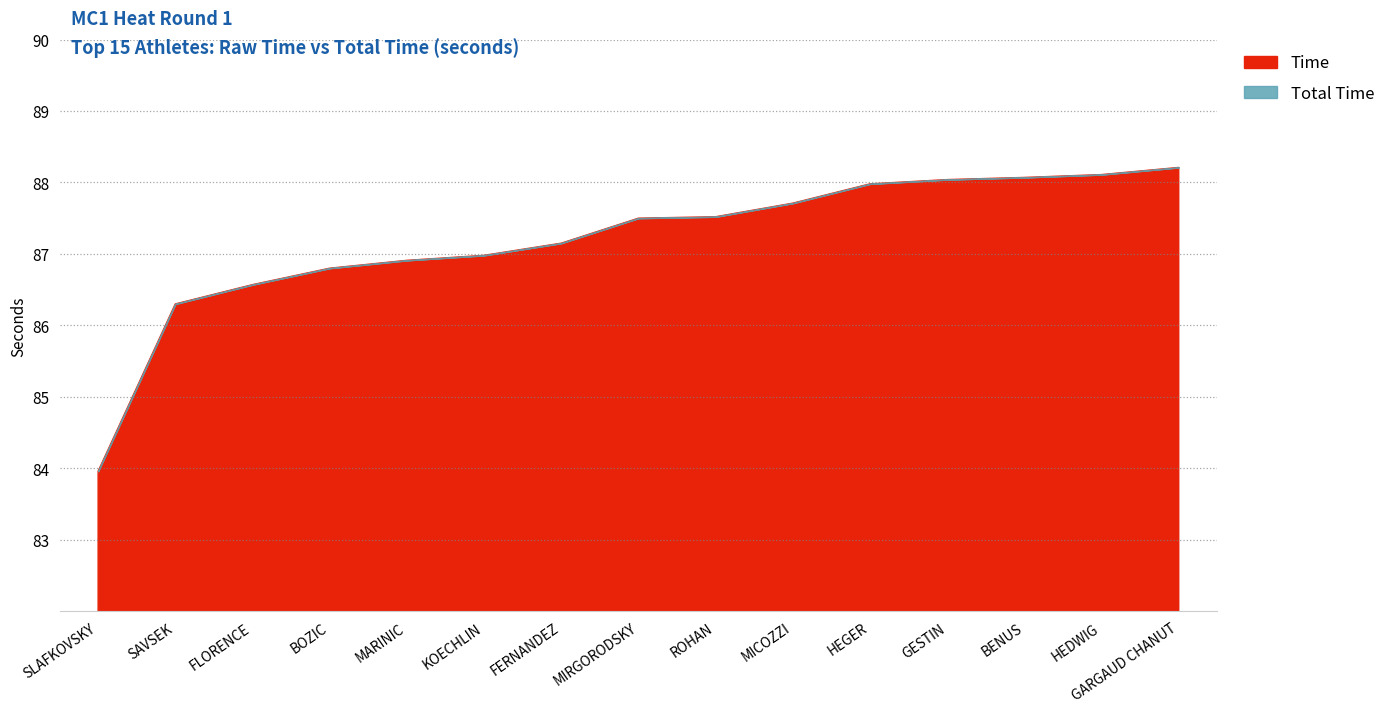

What position from the left is SLAFKOVSKY?

1